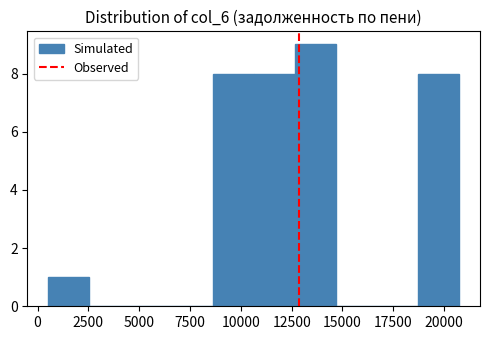

What is the height of the bar covering 18500 to 21000 on the x-axis? Neither the bar edges nor the heights are printed on the chart, so give them approximately, as read against the axes.

8